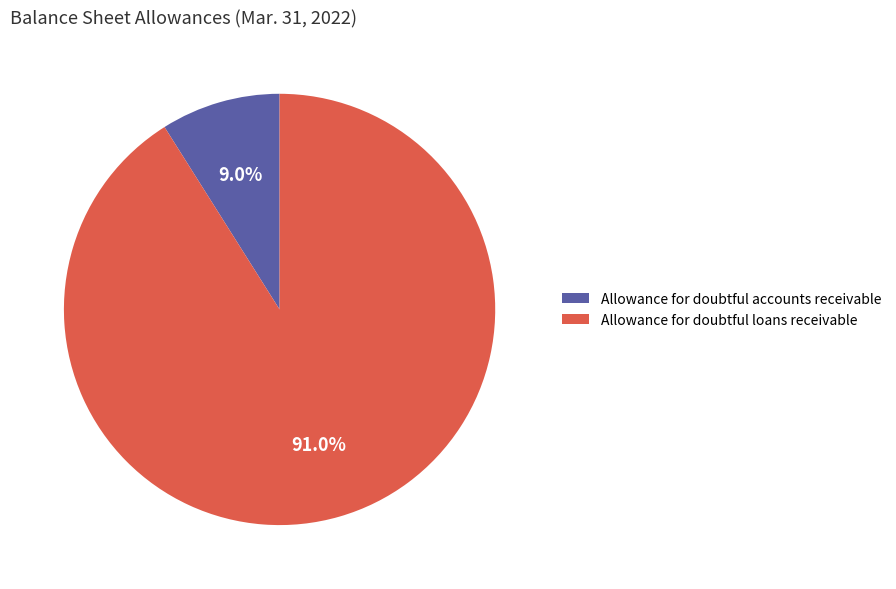

What is the total percentage of Allowance for doubtful accounts receivable and Allowance for doubtful loans receivable?

100.0%